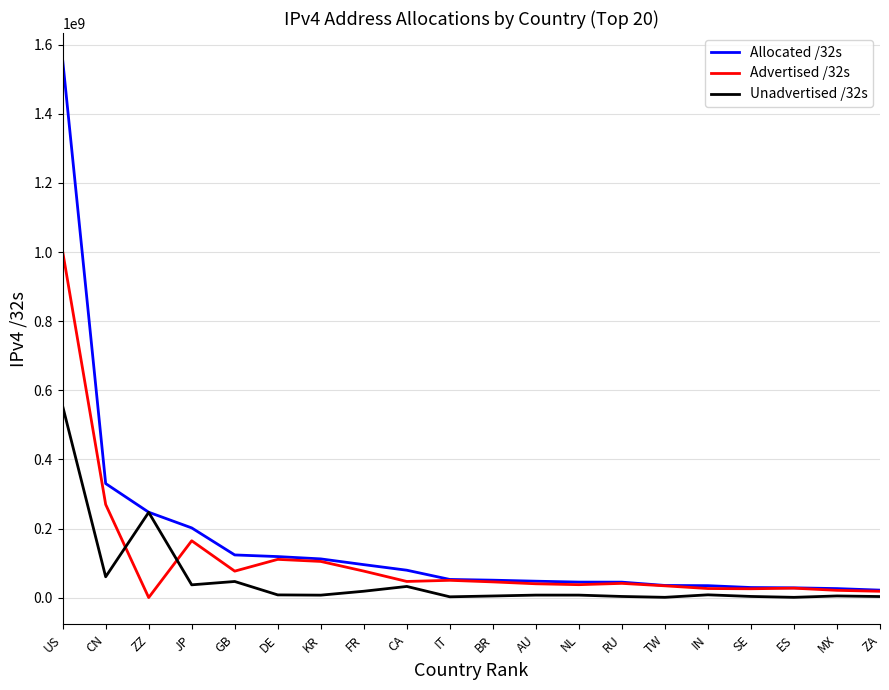

What is the difference between the maximum and minimum values in the Advertised /32s series?

1001555820